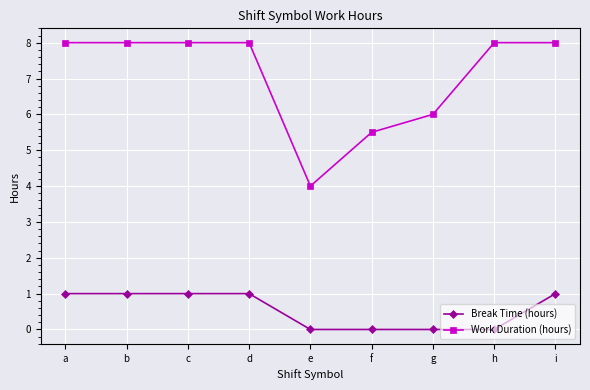

Which series has the largest range (max minus min)?

Work Duration (hours)